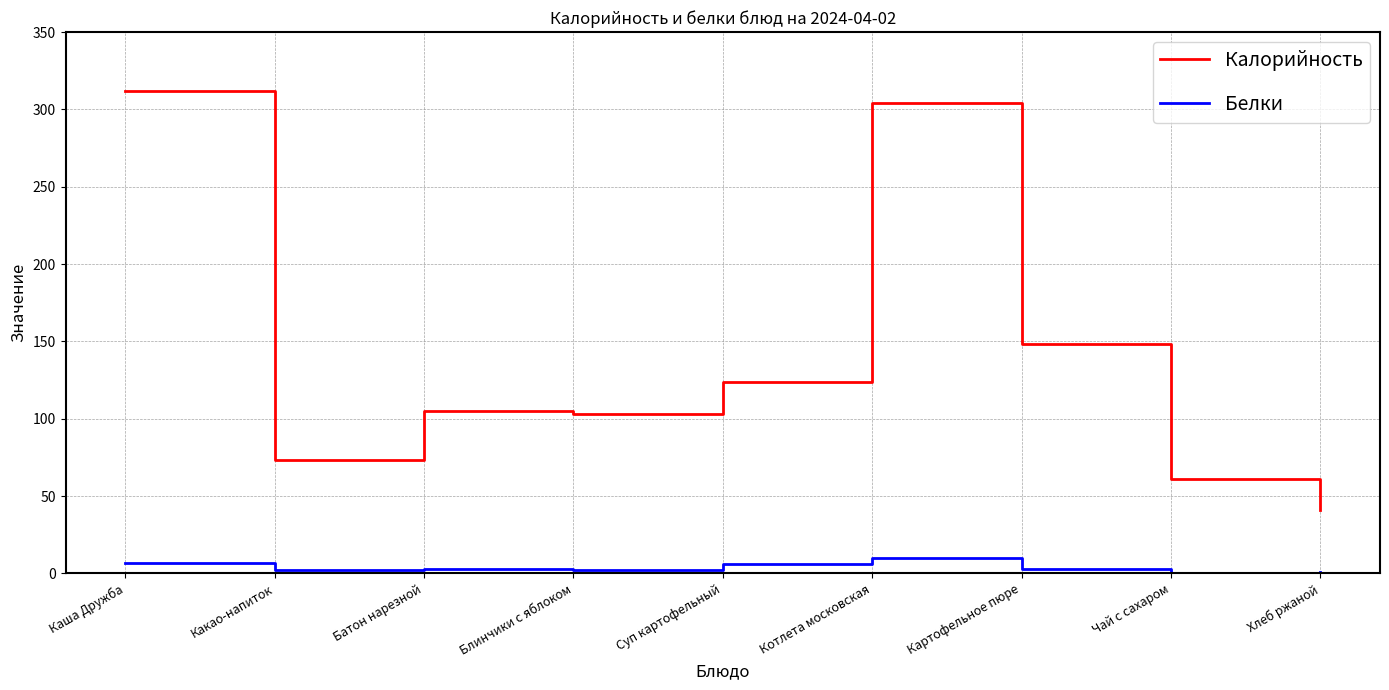

Rank the series by their average value, from highest to lowest.

Калорийность, Белки